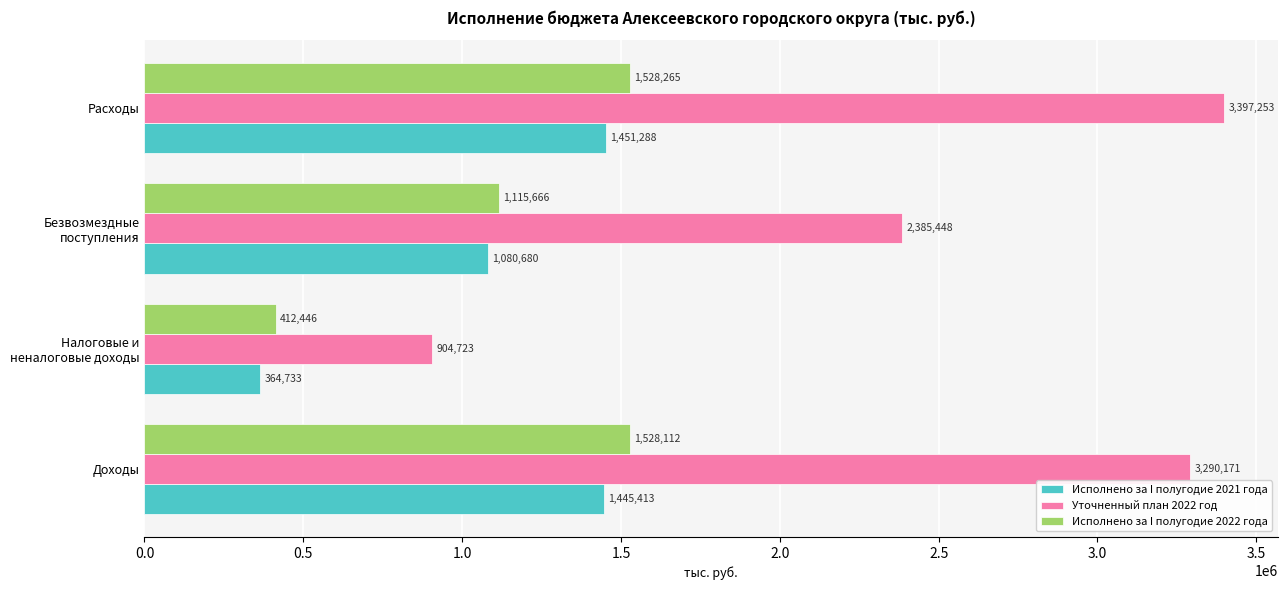

At which category is the sum across all series the highest?

Расходы